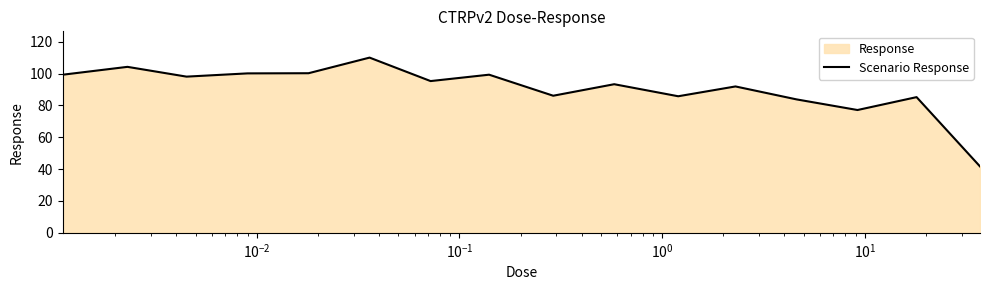

What is the smallest value displayed?

41.7